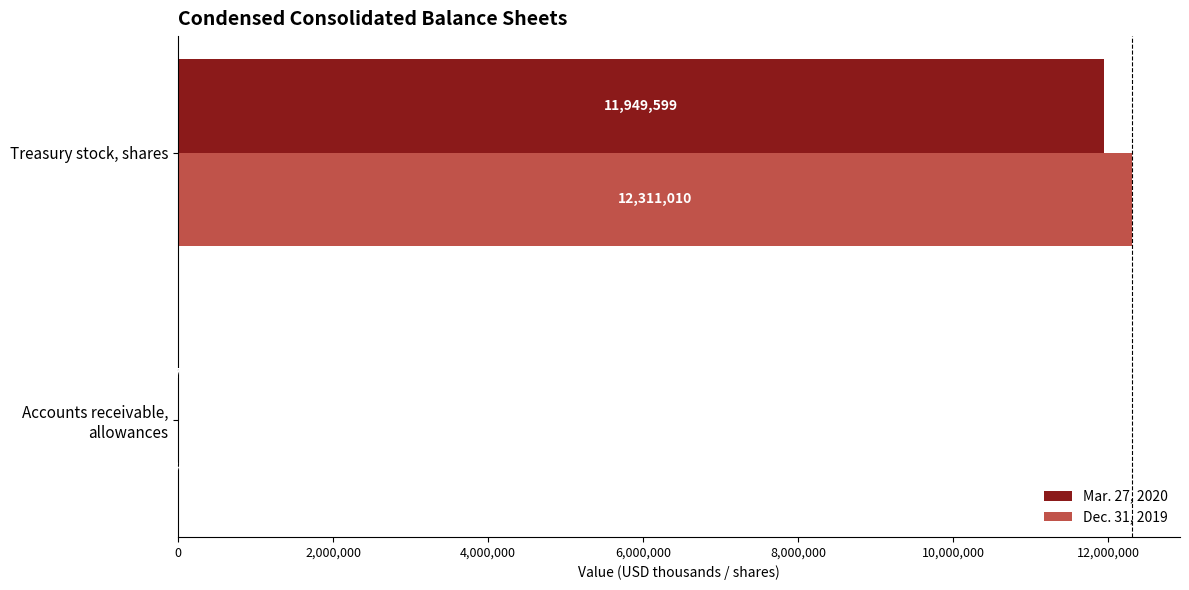

What are all the series names shown in the legend?

Mar. 27, 2020, Dec. 31, 2019